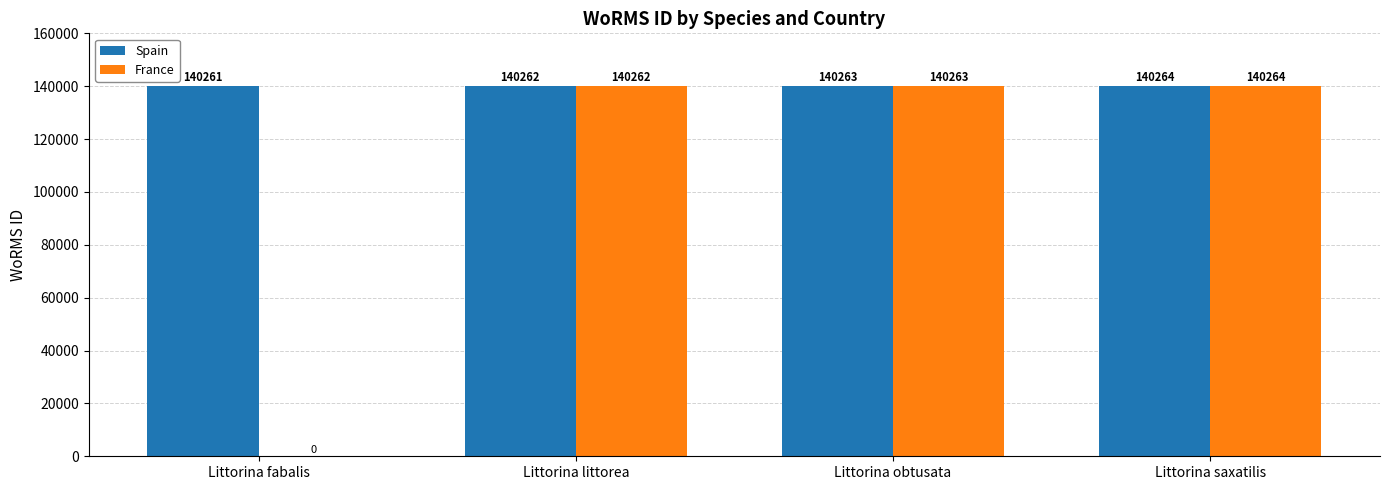

Is the value of France at Littorina littorea greater than the value of Spain at Littorina saxatilis?

No